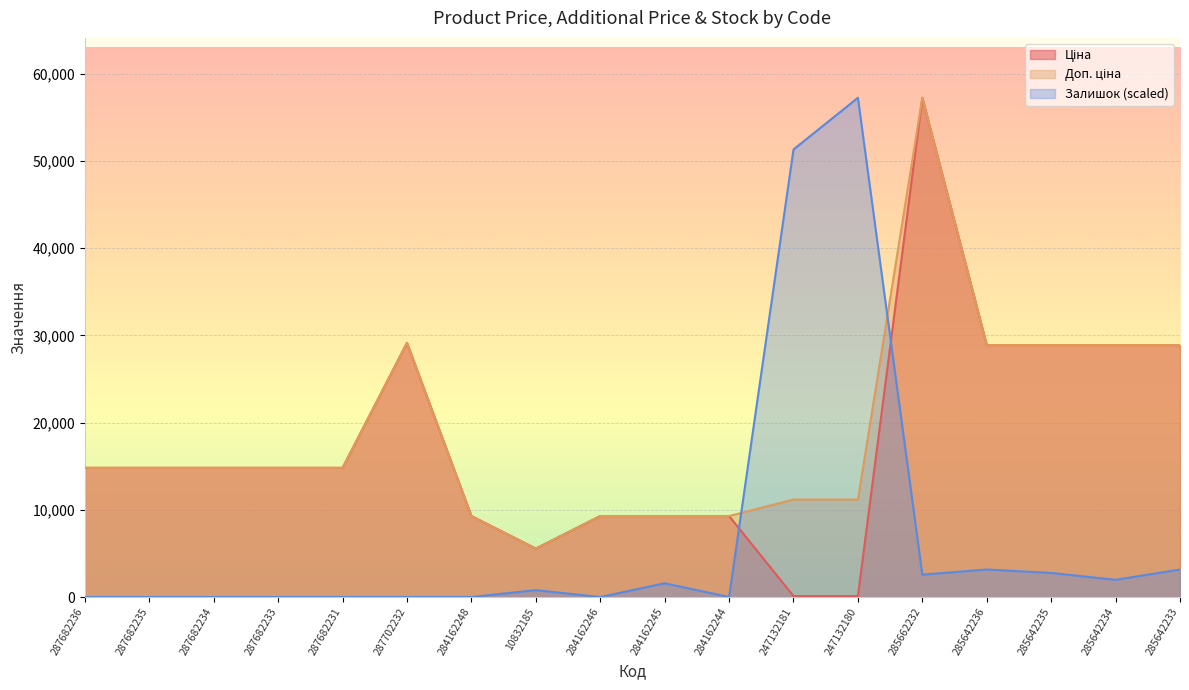

Where is Ціна nearest to the value 28684?

285642236